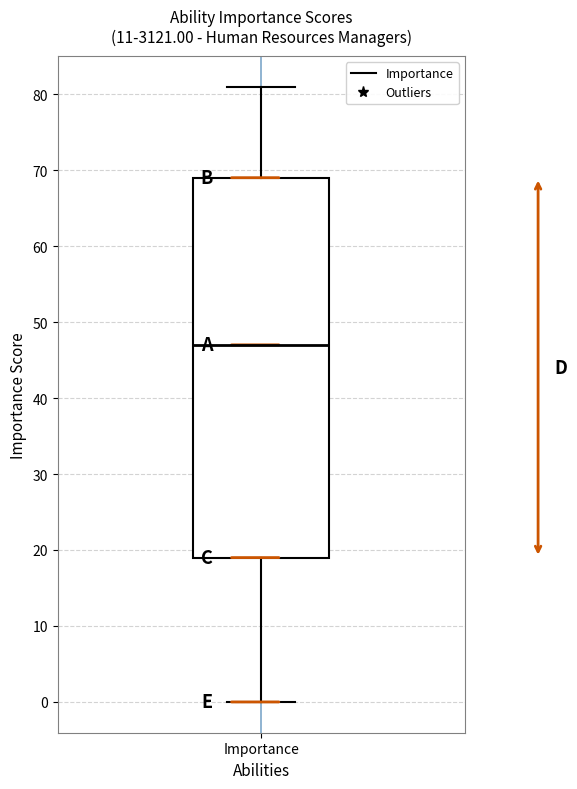

Transcribe this box plot: give where the median line is, the range the box spans, and where the two whiskers end, as read against the y-axis. The values are not printed on the chart, so give them approximately, as read against the axis.

median 47, box 19 to 69, whiskers 0 to 81